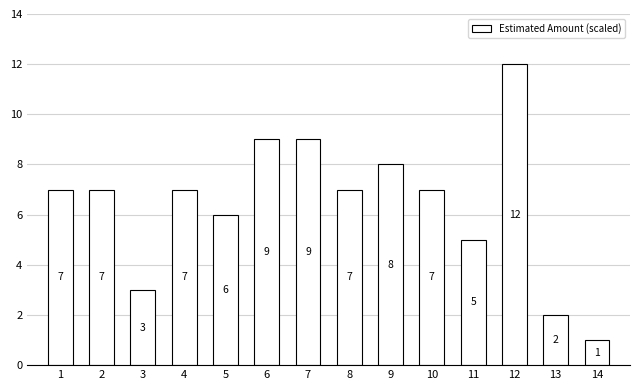

What is the difference between the maximum and minimum values?

11